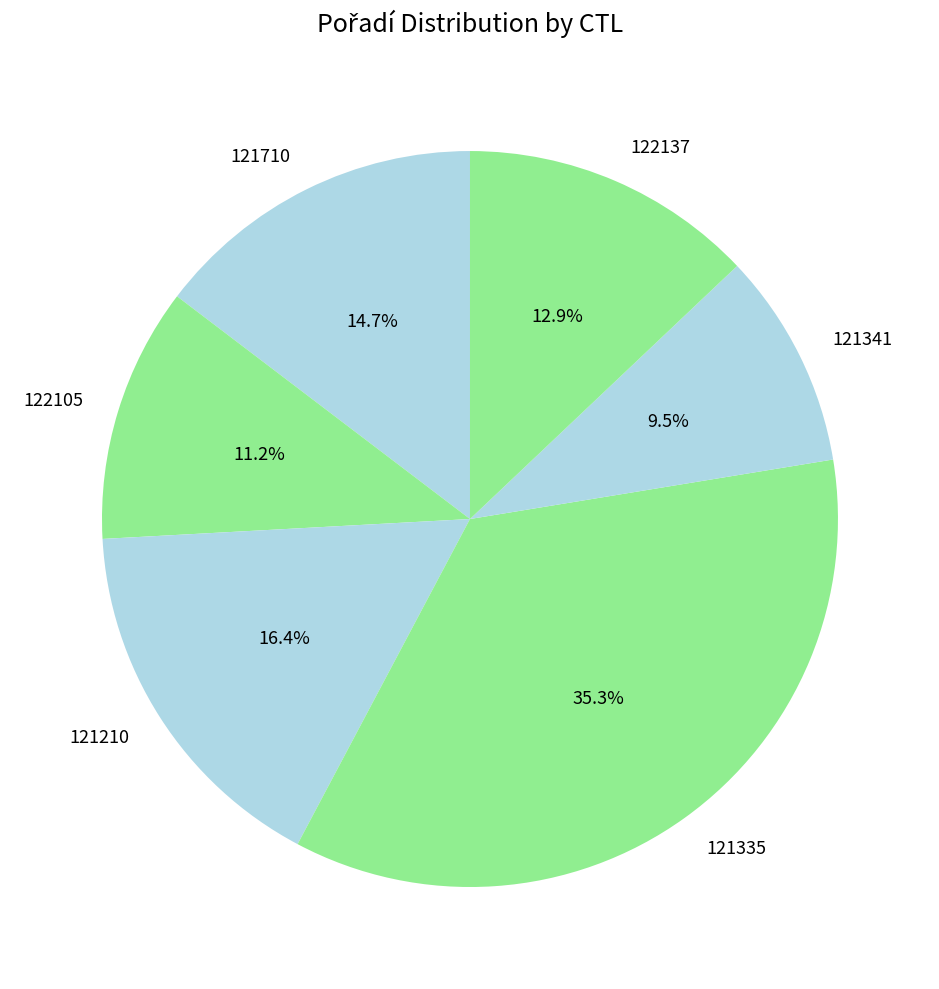

To the nearest percent, what is the difference between the largest and smallest slice percentages?

26%